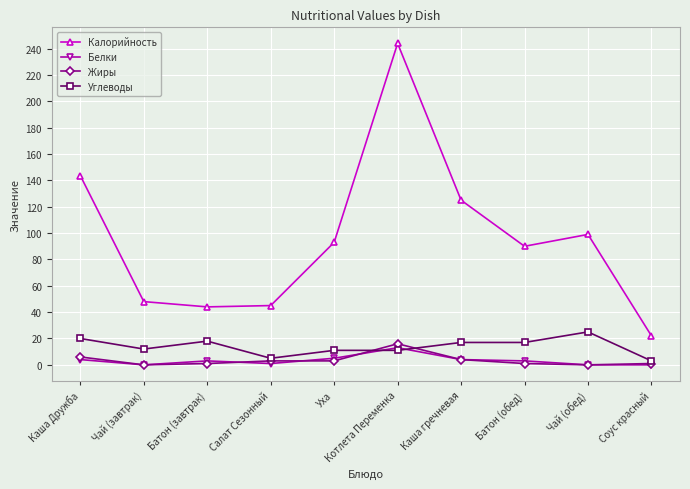

Between Каша Дружба and Батон (обед), which series saw the biggest shift?

Калорийность